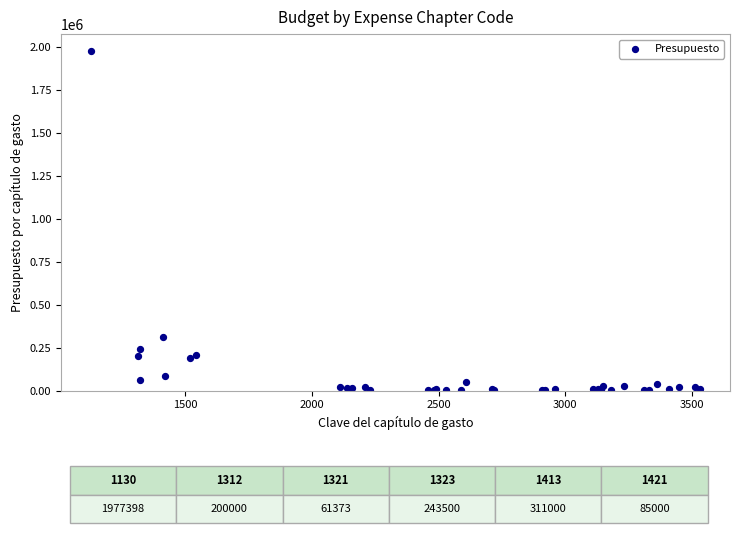

What Y value in the scatter plot is closest to 989199?

311000